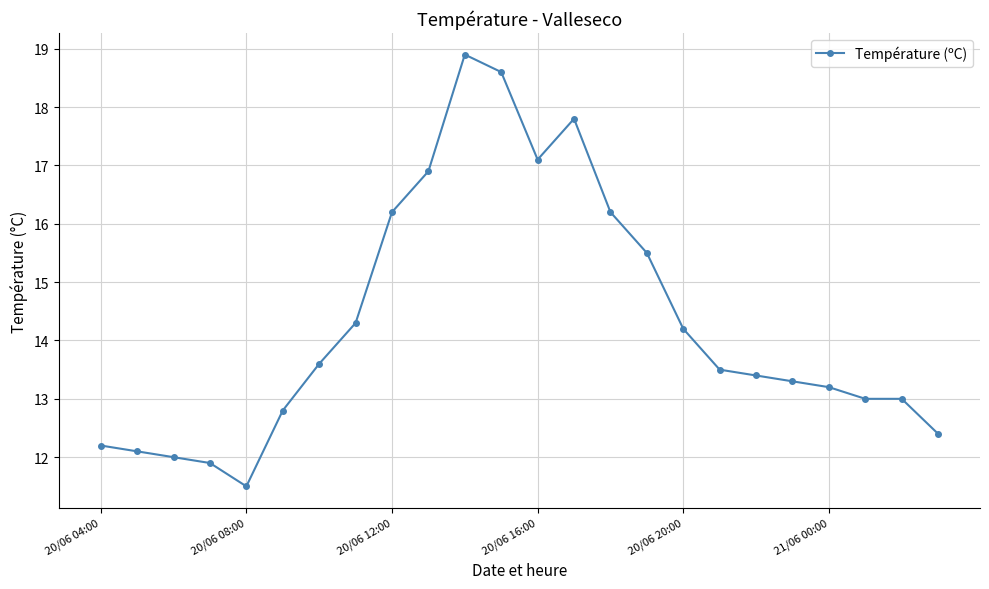

What is the maximum value shown in the chart?

18.9